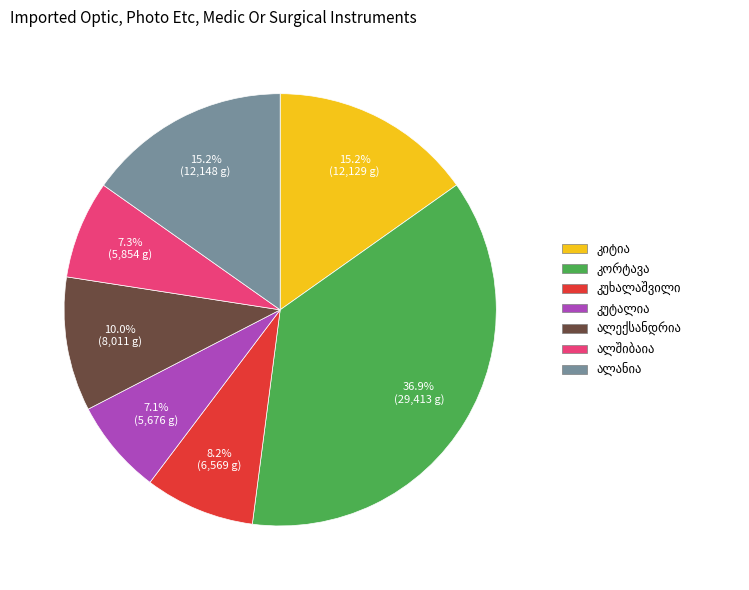

Is there a majority slice in this chart?

No